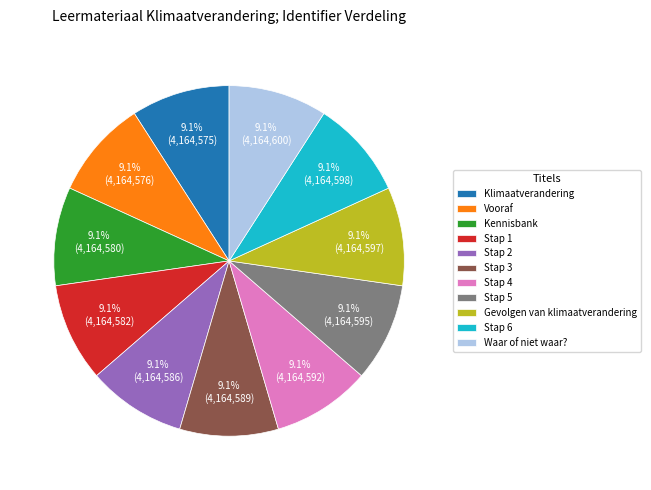

To the nearest percent, what is the combined percentage of Waar of niet waar? and Kennisbank?

18%